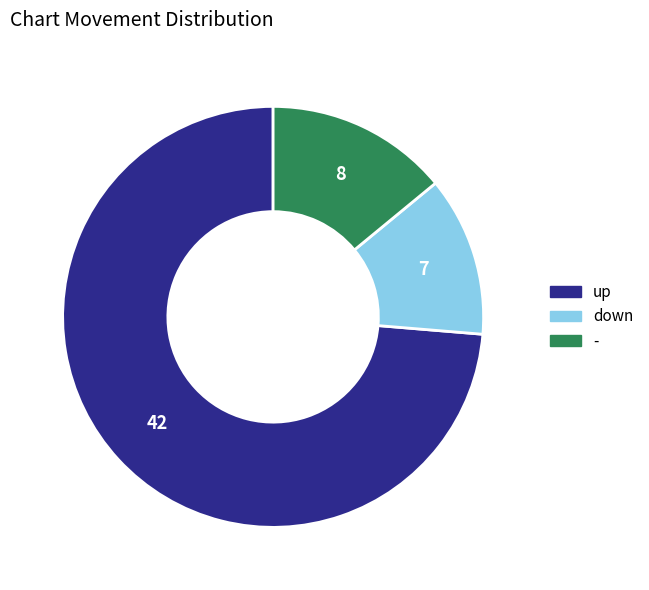

What is the ratio of the value at down to the value at up?

0.2